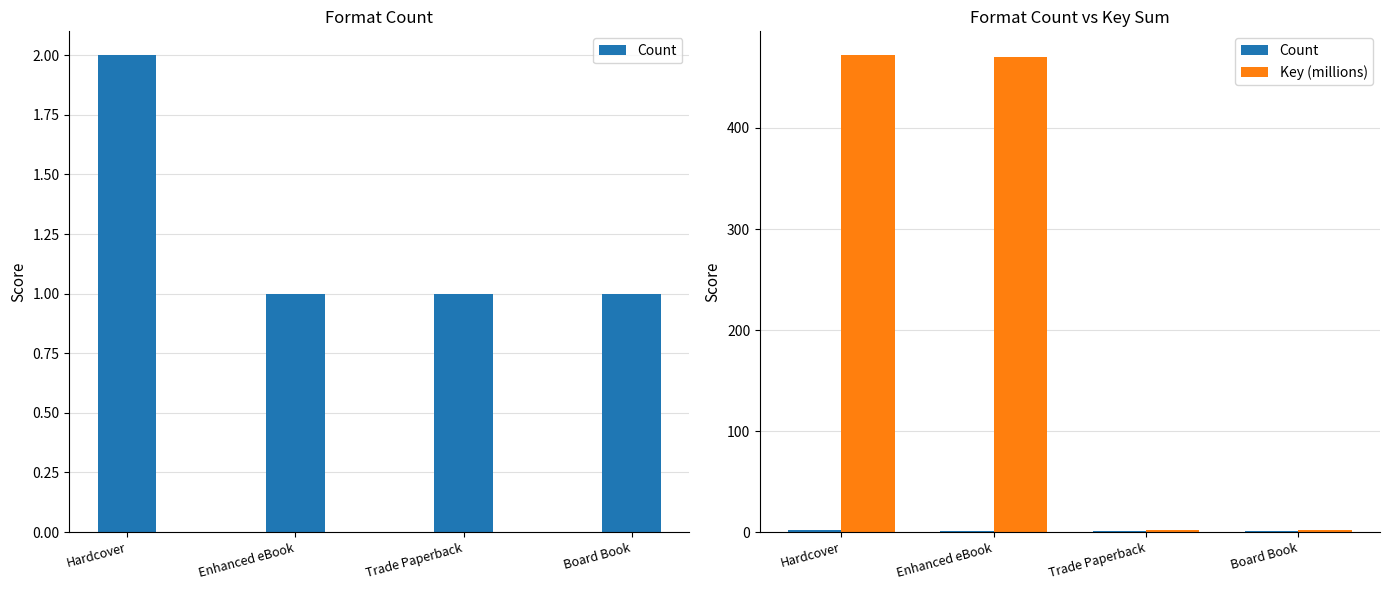

Which label corresponds to the largest value in the chart?

Hardcover